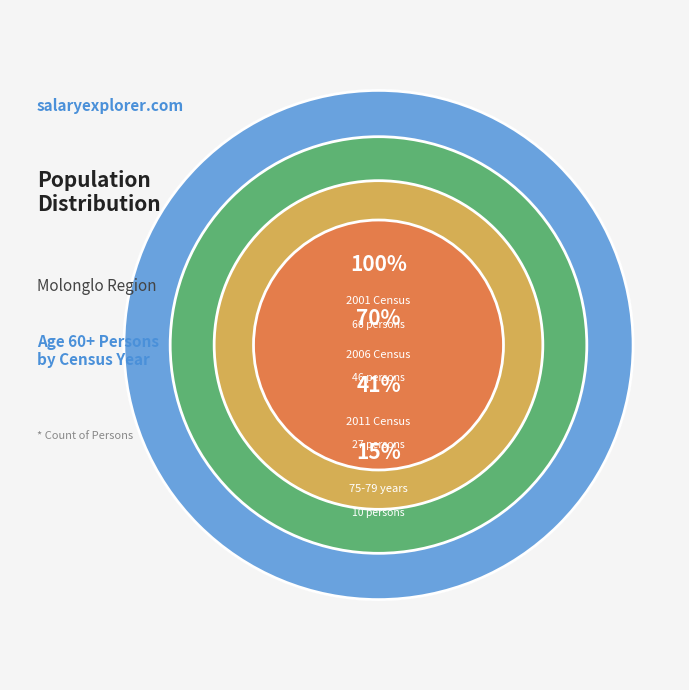

Which category has the biggest portion of the pie?

2001 Census